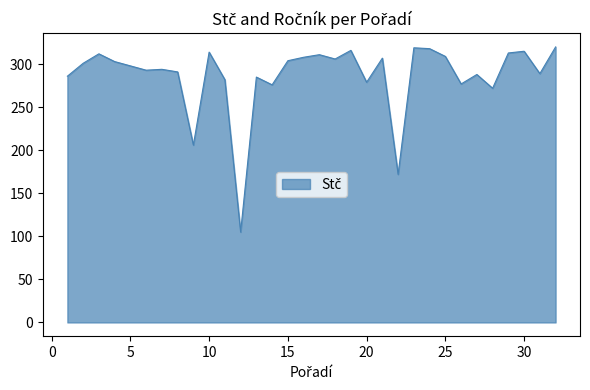

What is the difference between the maximum and minimum values?

215